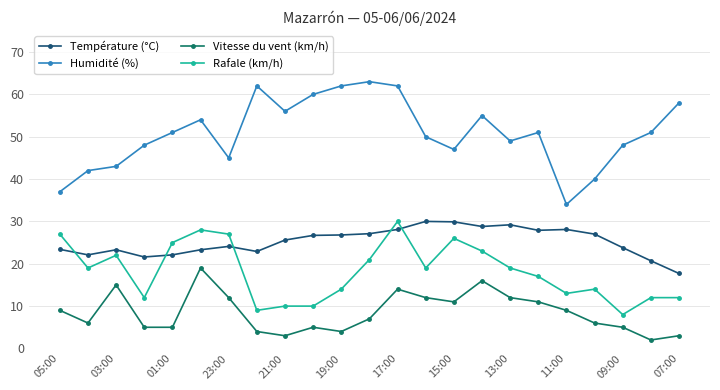

True or false: Humidité (%) and Température (°C) cross at least once.

False